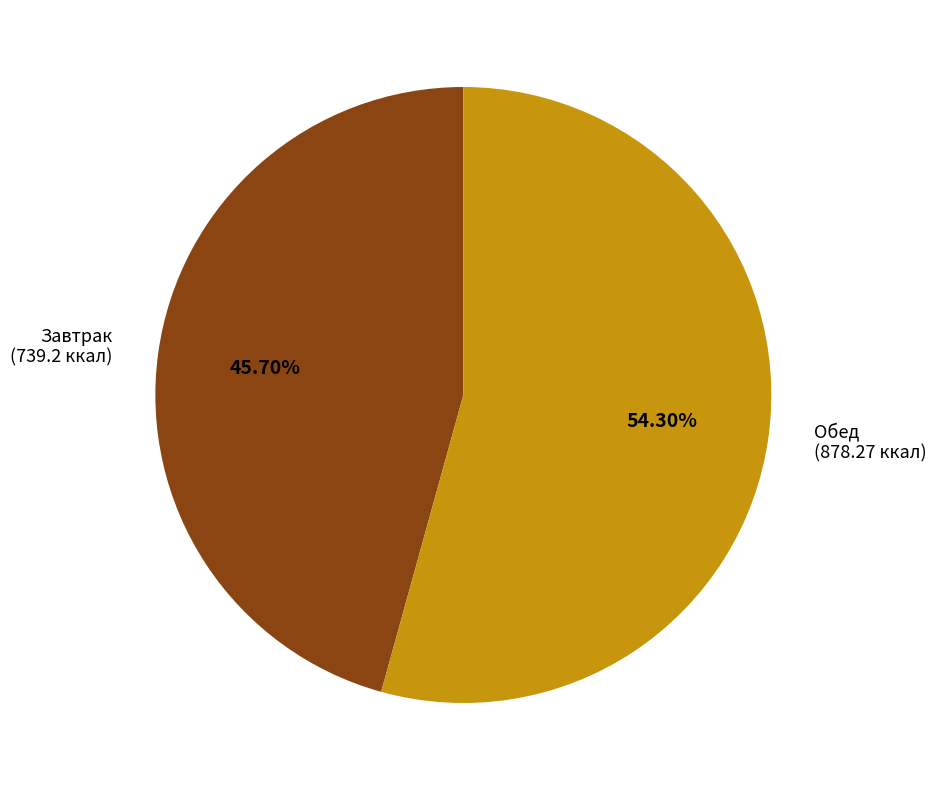

Combined, what portion of the pie is Завтрак and Обед?

100.0%